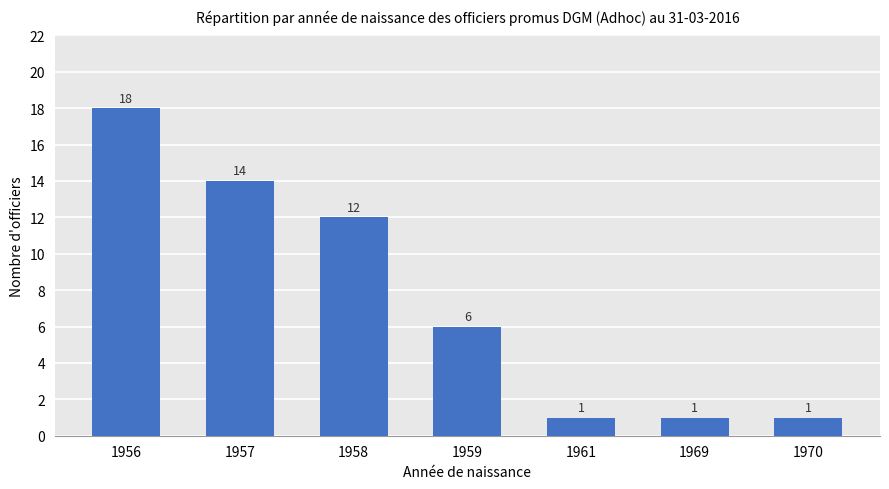

What is the value of the 6th bar from the left?

1